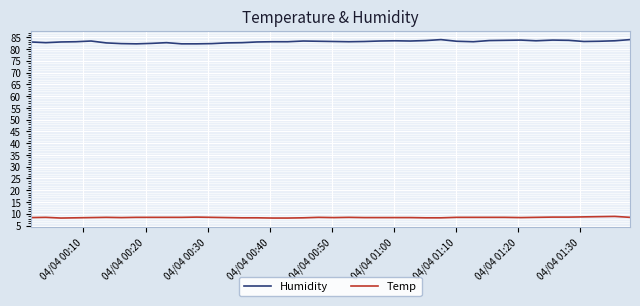

Which series has the largest range (max minus min)?

Humidity